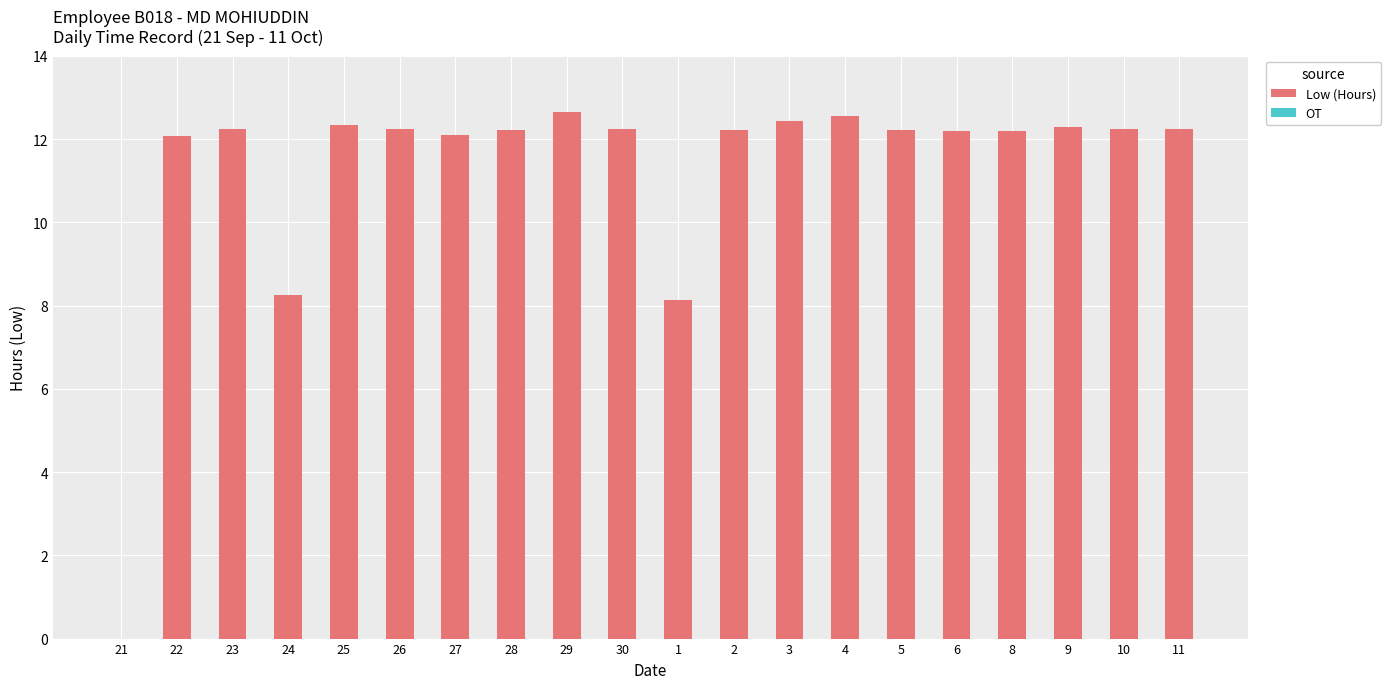

Read the value at 1.

8.1